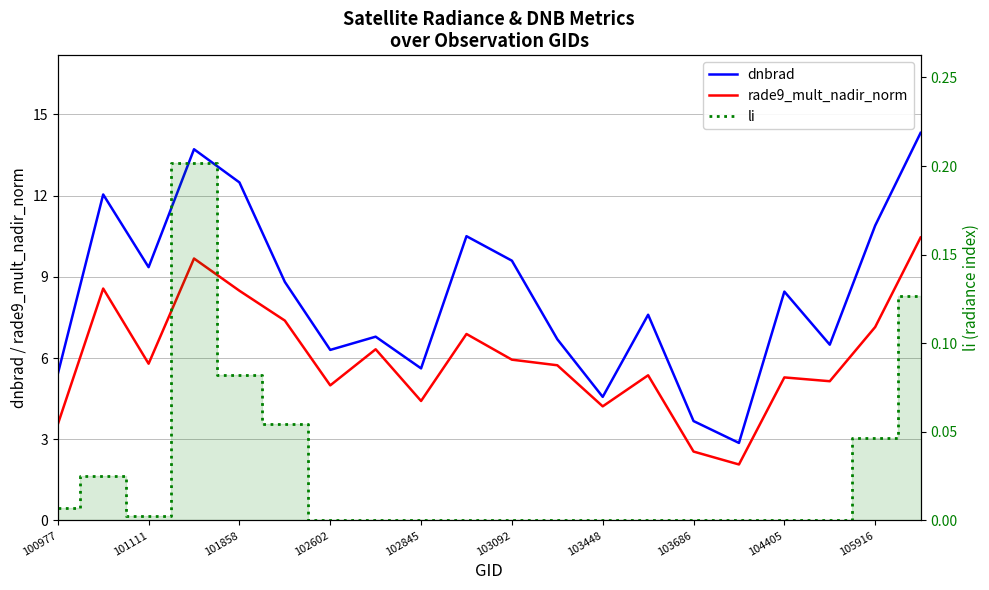

What is the value of the rade9_mult_nadir_norm point at the 19th from the left?

7.1